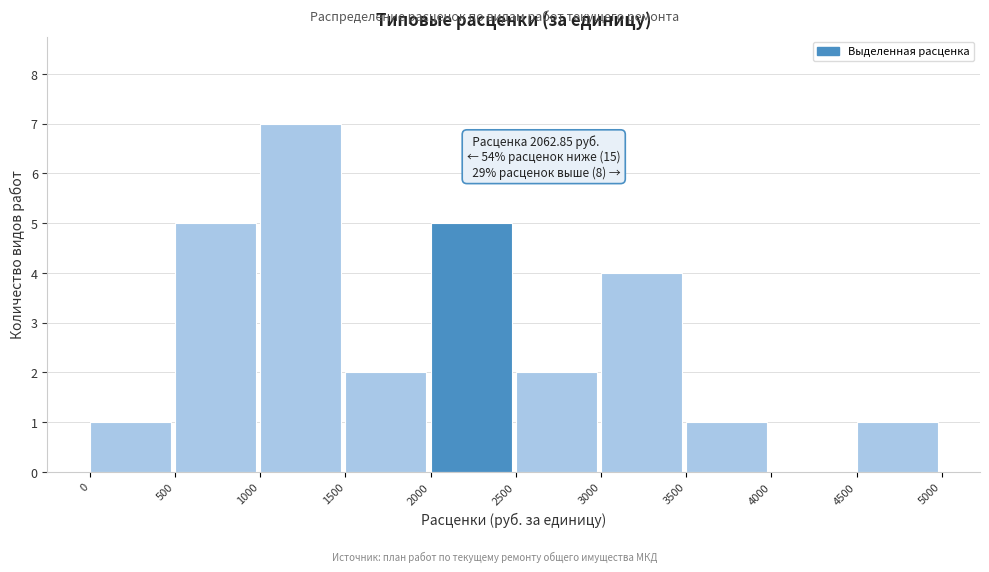

Reading left to right, transcribe all the data shown in this chart.

0=1	500=5	1000=7	1500=2	2000=5	2500=2	3000=4	3500=1	4000=0	4500=1